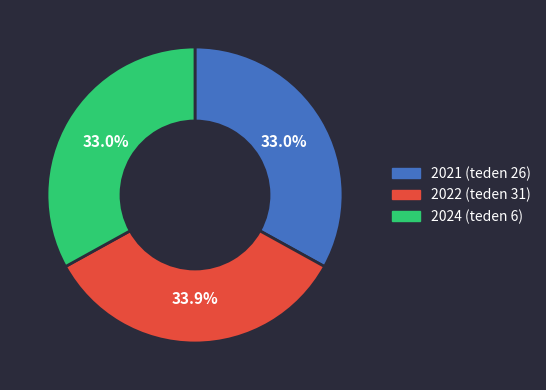

Approximately how many times larger is the value at 2022 (teden 31) compared to 2021 (teden 26)?

1.0